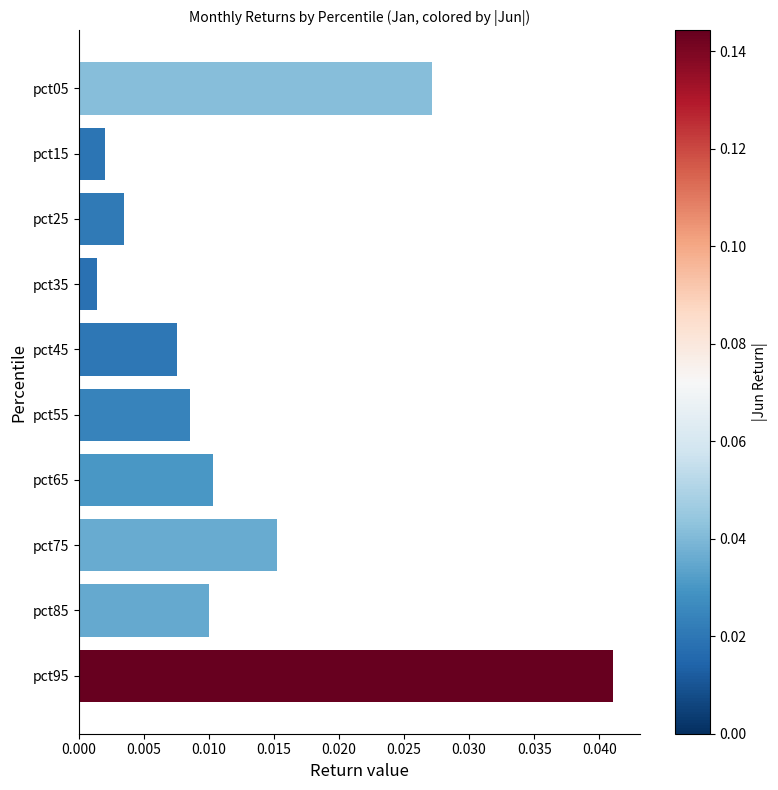

How many series are shown in this chart?

1